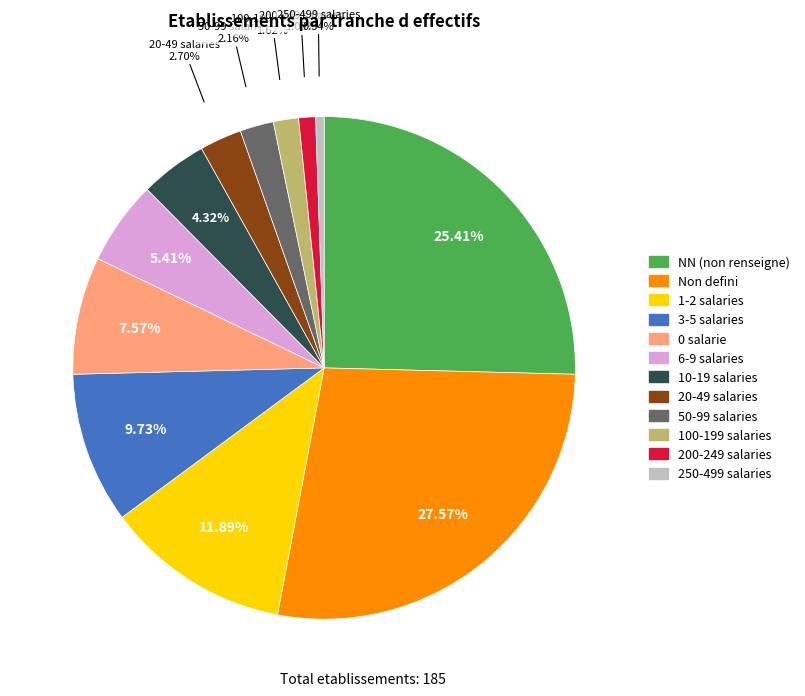

Is there any slice that represents more than half of the pie?

No